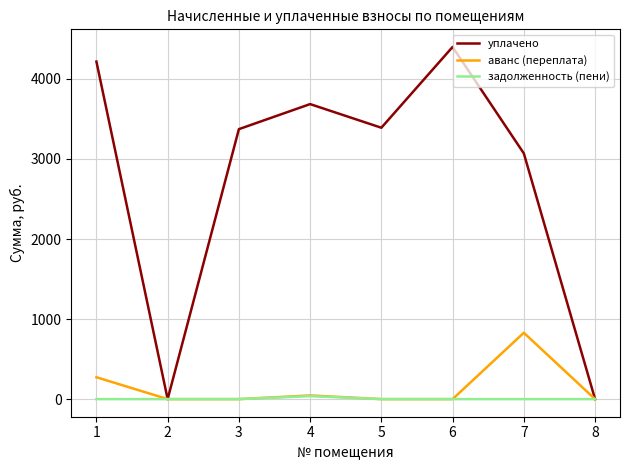

What is the spread (max minus min) of values at 5?

3390.6